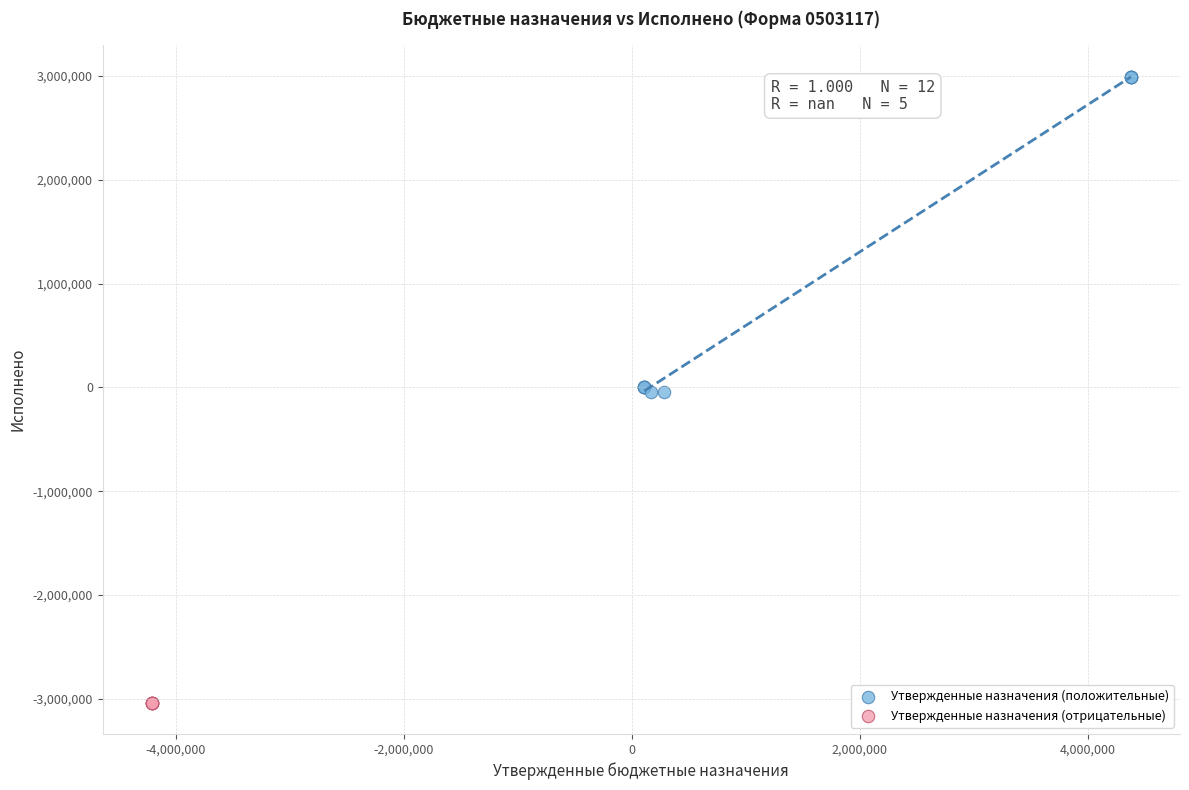

What are all the series names shown in the legend?

Утвержденные назначения (положительные), Утвержденные назначения (отрицательные)